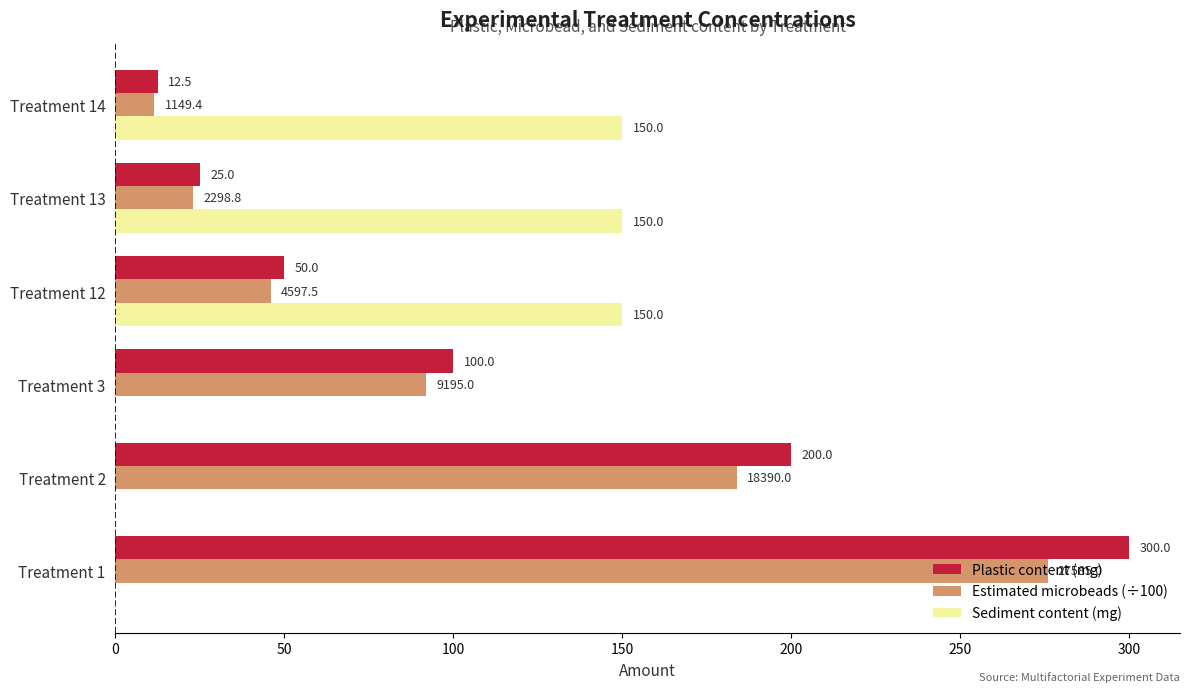

The value of Estimated microbeads (÷100) at Treatment 1 is 385.0. True or false?

False